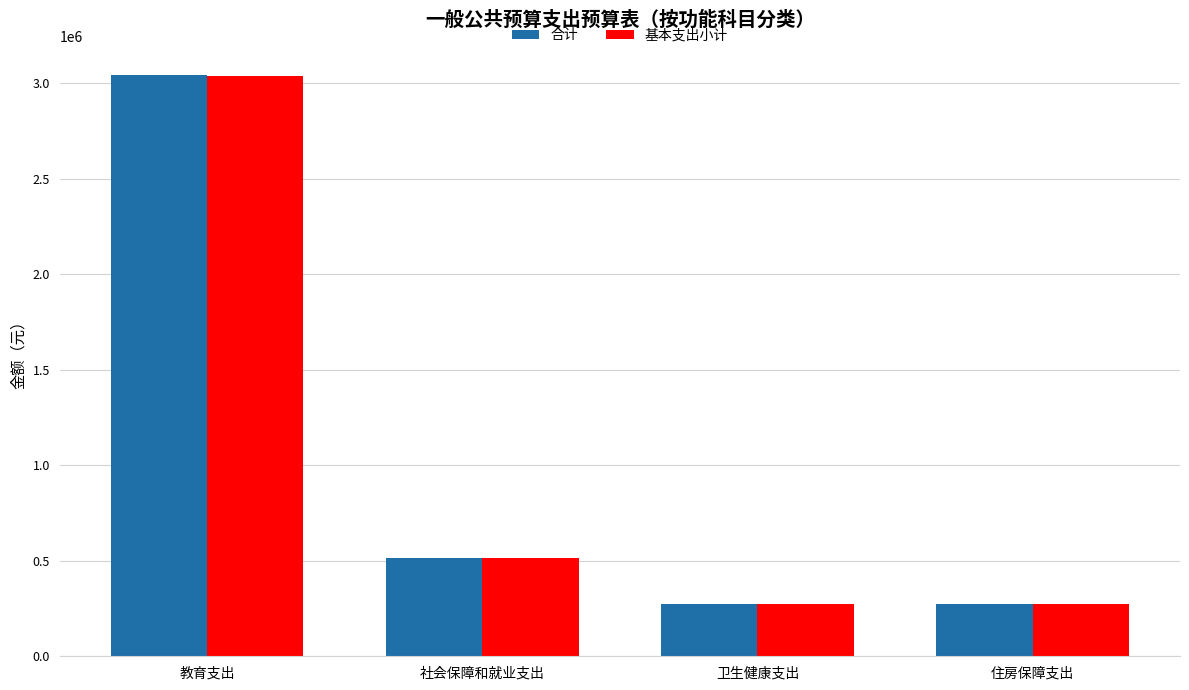

What is the total value across all series at 社会保障和就业支出?

1029350.4